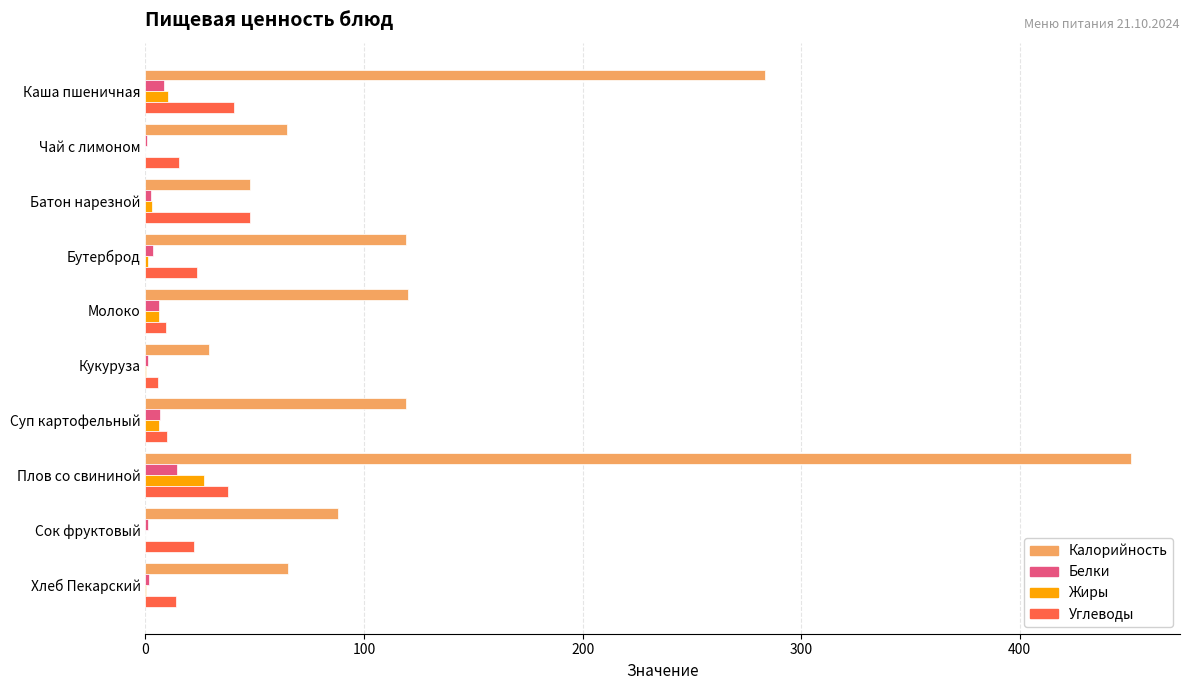

Which series changed the most between Каша пшеничная and Молоко?

Калорийность